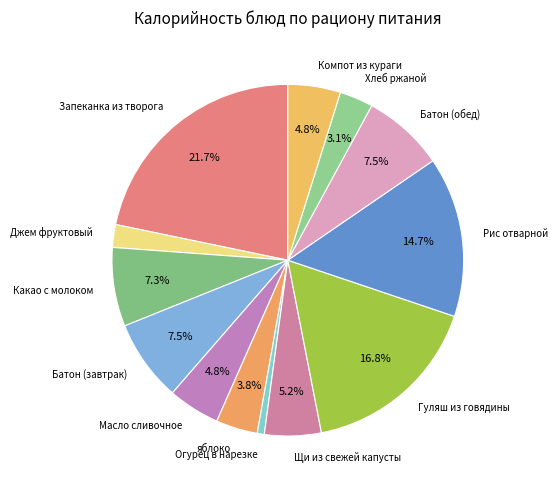

Does Компот из кураги represent more than half of the total?

No